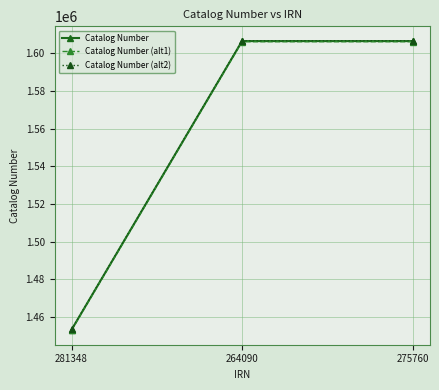

At which label does Catalog Number (alt1) reach its minimum?

281348